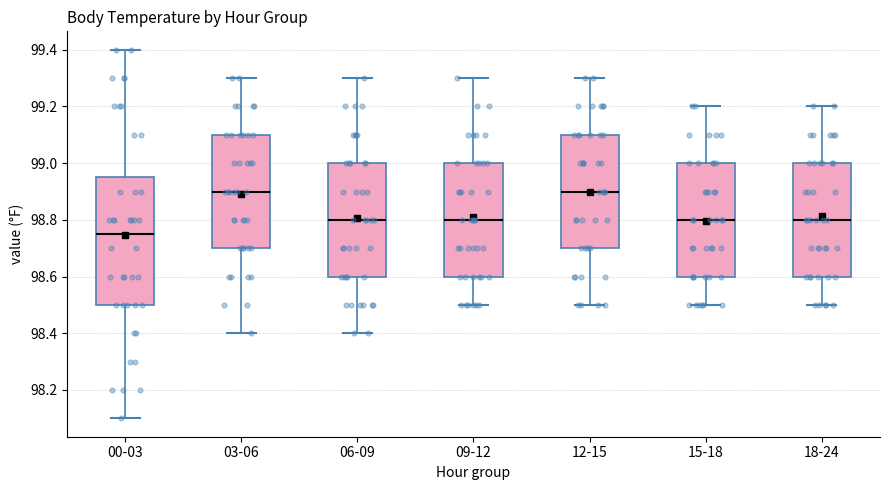

Reading left to right, read every box against the y-axis: the position of its median line, the range the box covers, and the ends of its whiskers. The values are not printed on the chart, so give them approximately, as read against the axis.

00-03: median 98.76, box 98.50 to 98.96, whiskers 98.10 to 99.40
03-06: median 98.90, box 98.70 to 99.10, whiskers 98.40 to 99.30
06-09: median 98.80, box 98.60 to 99.00, whiskers 98.40 to 99.30
09-12: median 98.80, box 98.60 to 99.00, whiskers 98.50 to 99.30
12-15: median 98.90, box 98.70 to 99.10, whiskers 98.50 to 99.30
15-18: median 98.80, box 98.60 to 99.00, whiskers 98.50 to 99.20
18-24: median 98.80, box 98.60 to 99.00, whiskers 98.50 to 99.20